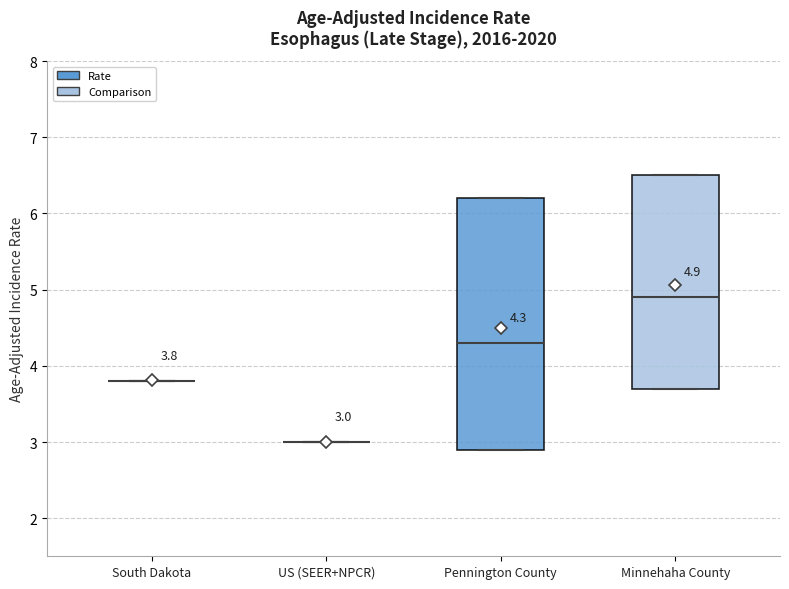

Which box is the tallest, from its lower edge to its upper edge?

Pennington County